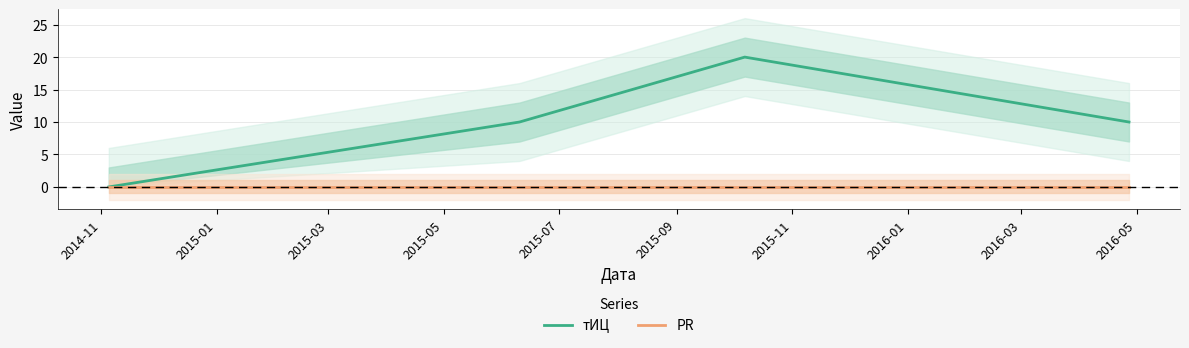

List the series in order of their overall mean, lowest first.

PR, тИЦ